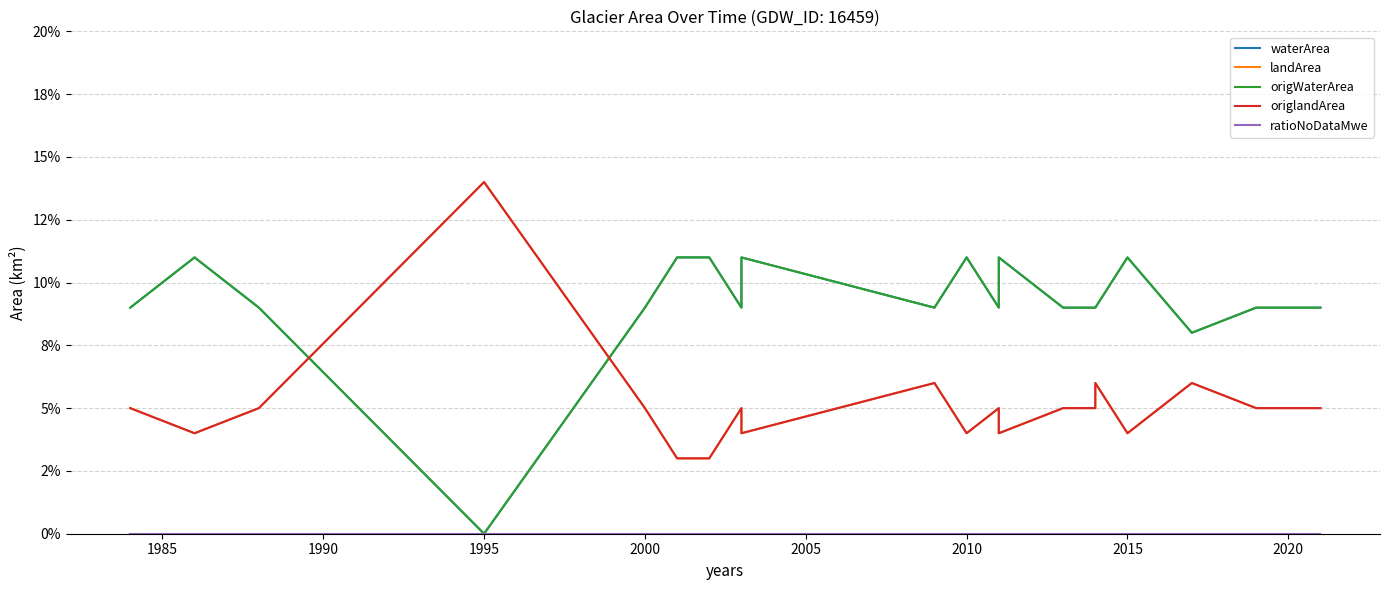

How many lines are shown in the chart?

5